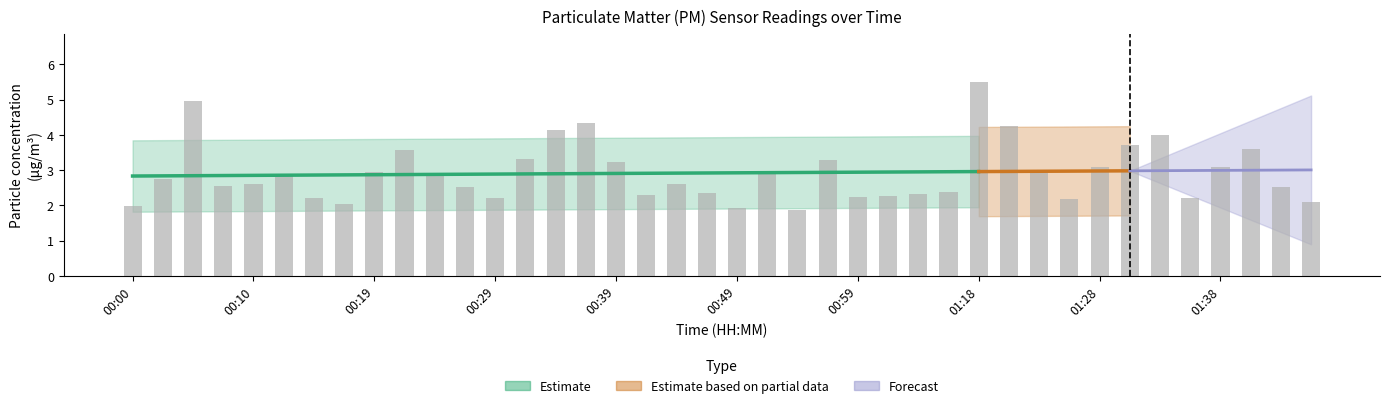

The P1 series shows 0.4 at 00:54. True or false?

False